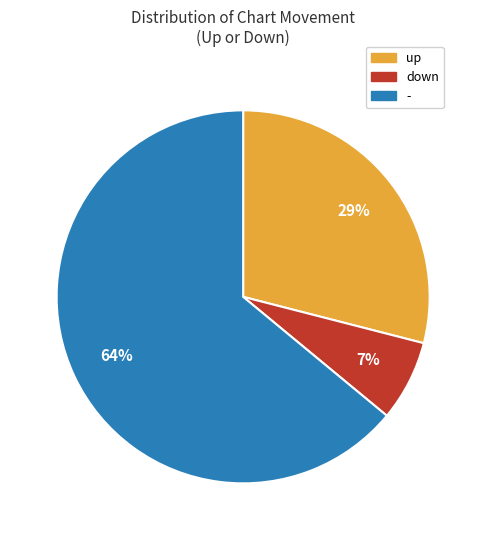

To the nearest percent, what is the combined percentage of down and -?

71%